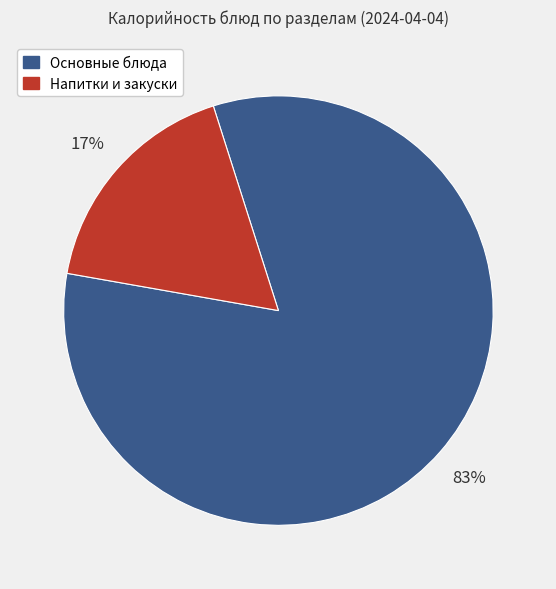

Is there any slice that represents more than half of the pie?

Yes